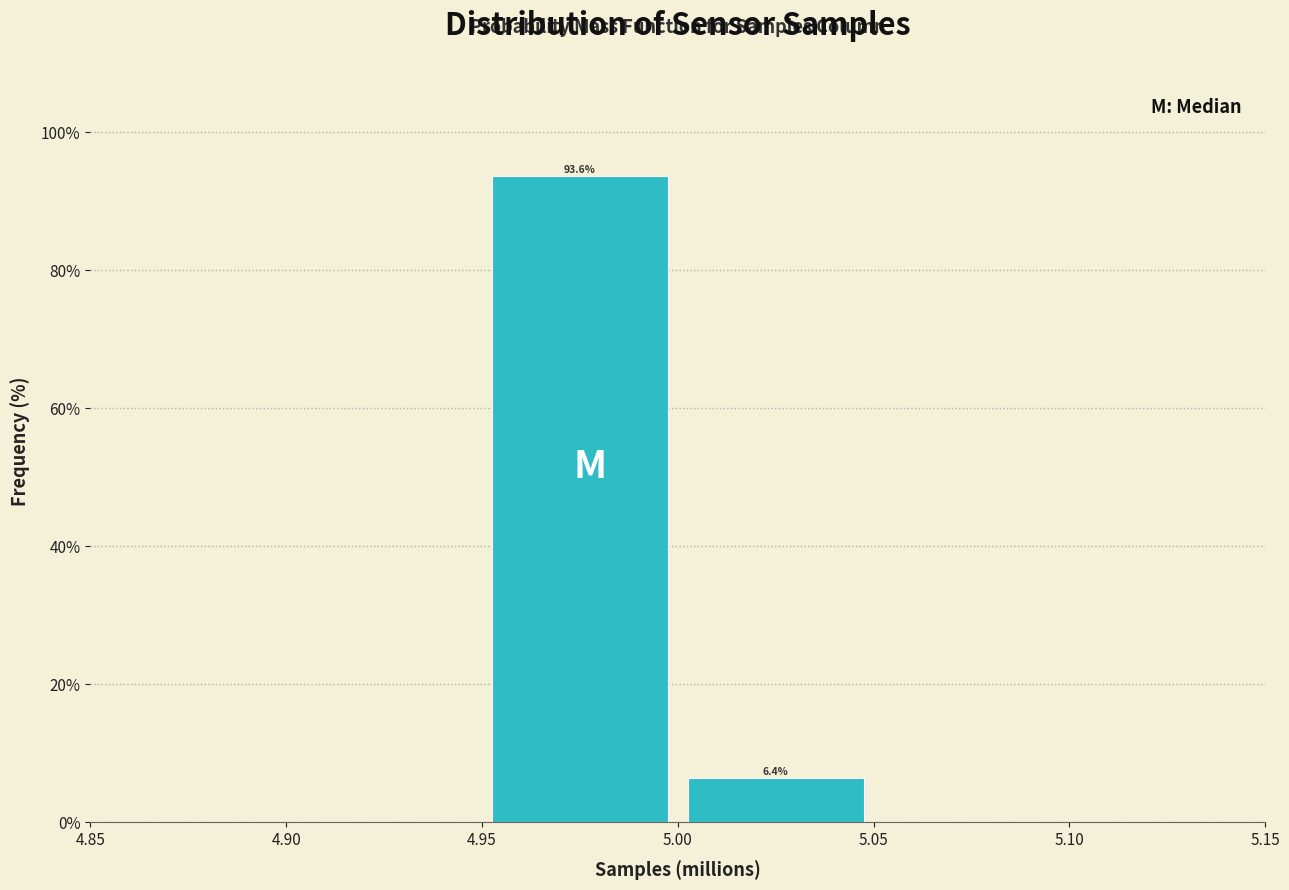

Which range on the x-axis has the tallest bar?

4.95 to 5.00